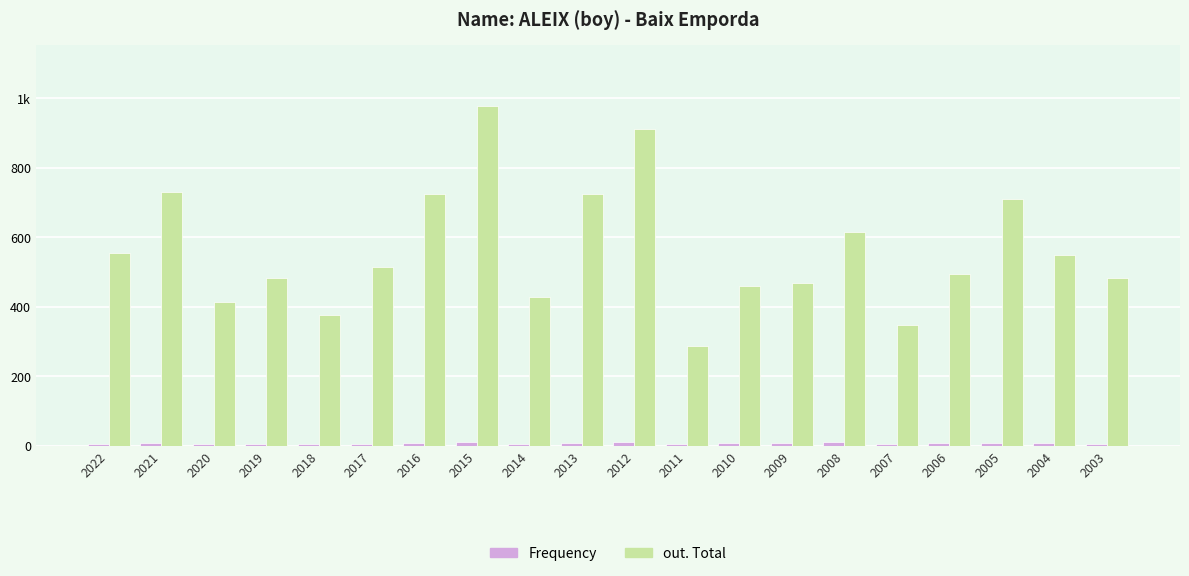

Are the bars grouped side by side (vs. stacked)?

Yes